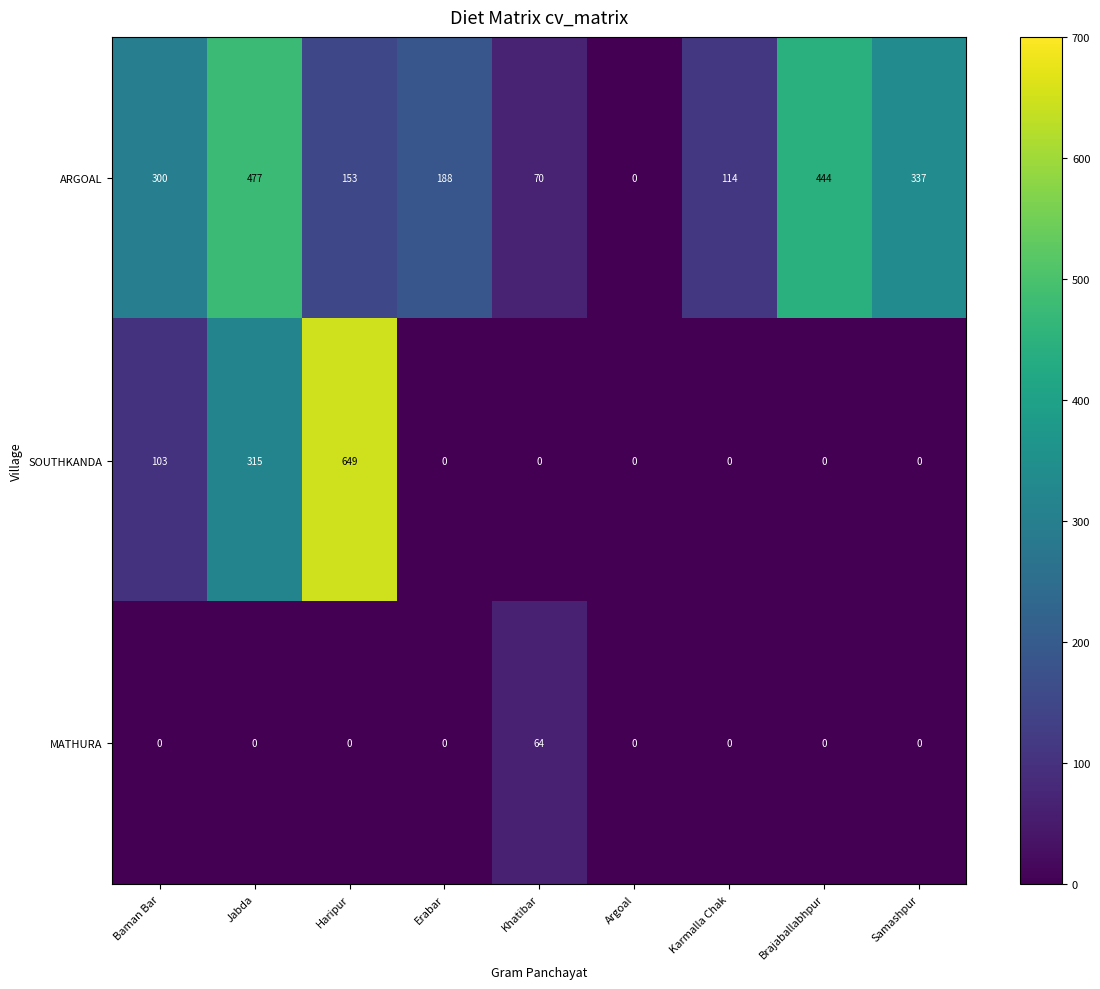

Rank the series by their maximum value, from lowest to highest.

MATHURA, ARGOAL, SOUTHKANDA